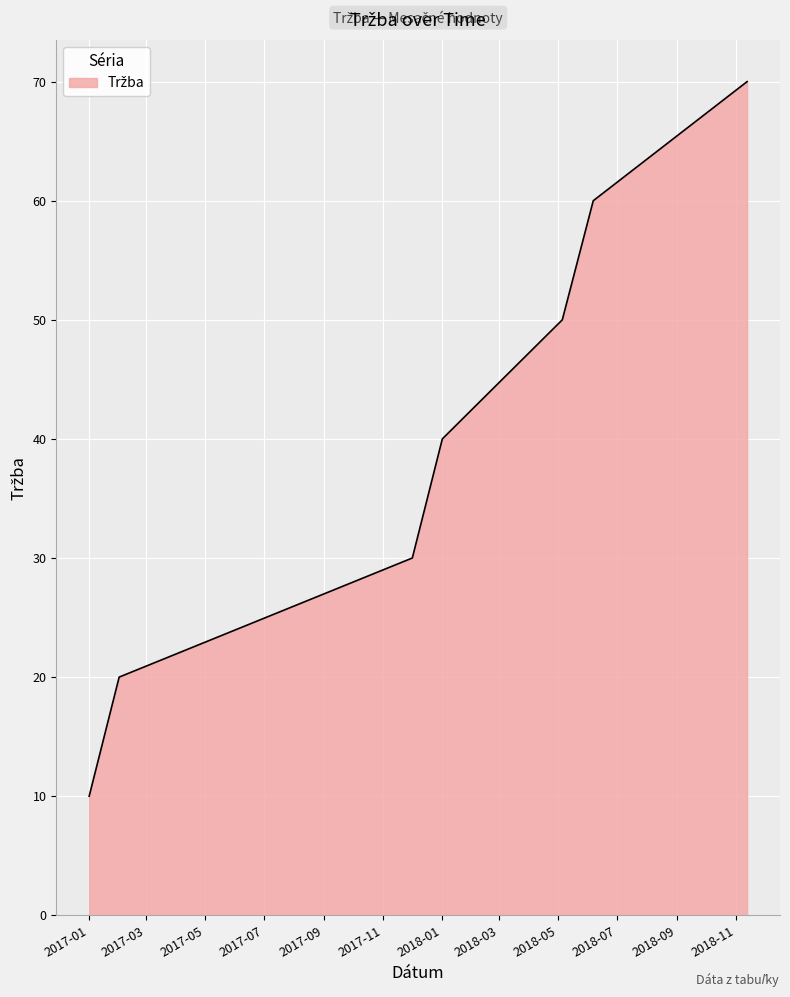

What is the difference between the maximum and minimum values?

60